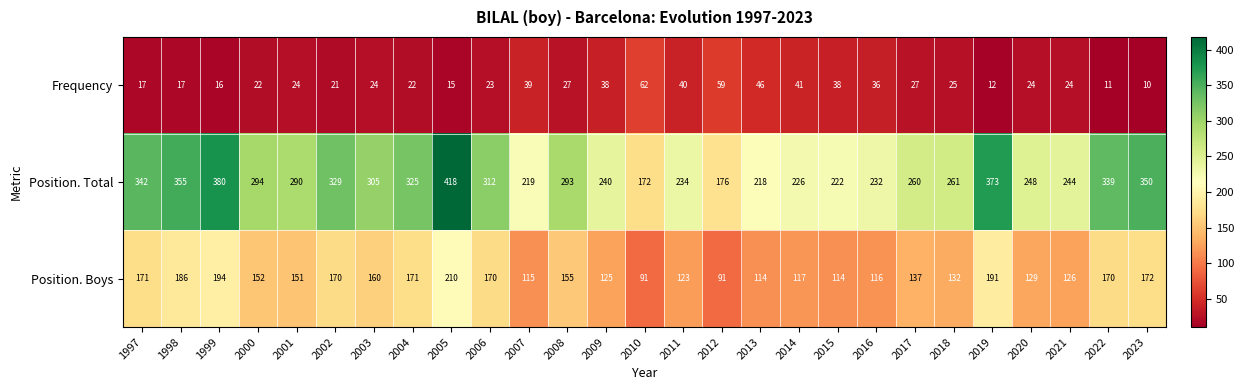

List the series in order of their overall mean, highest first.

Position. Total, Position. Boys, Frequency